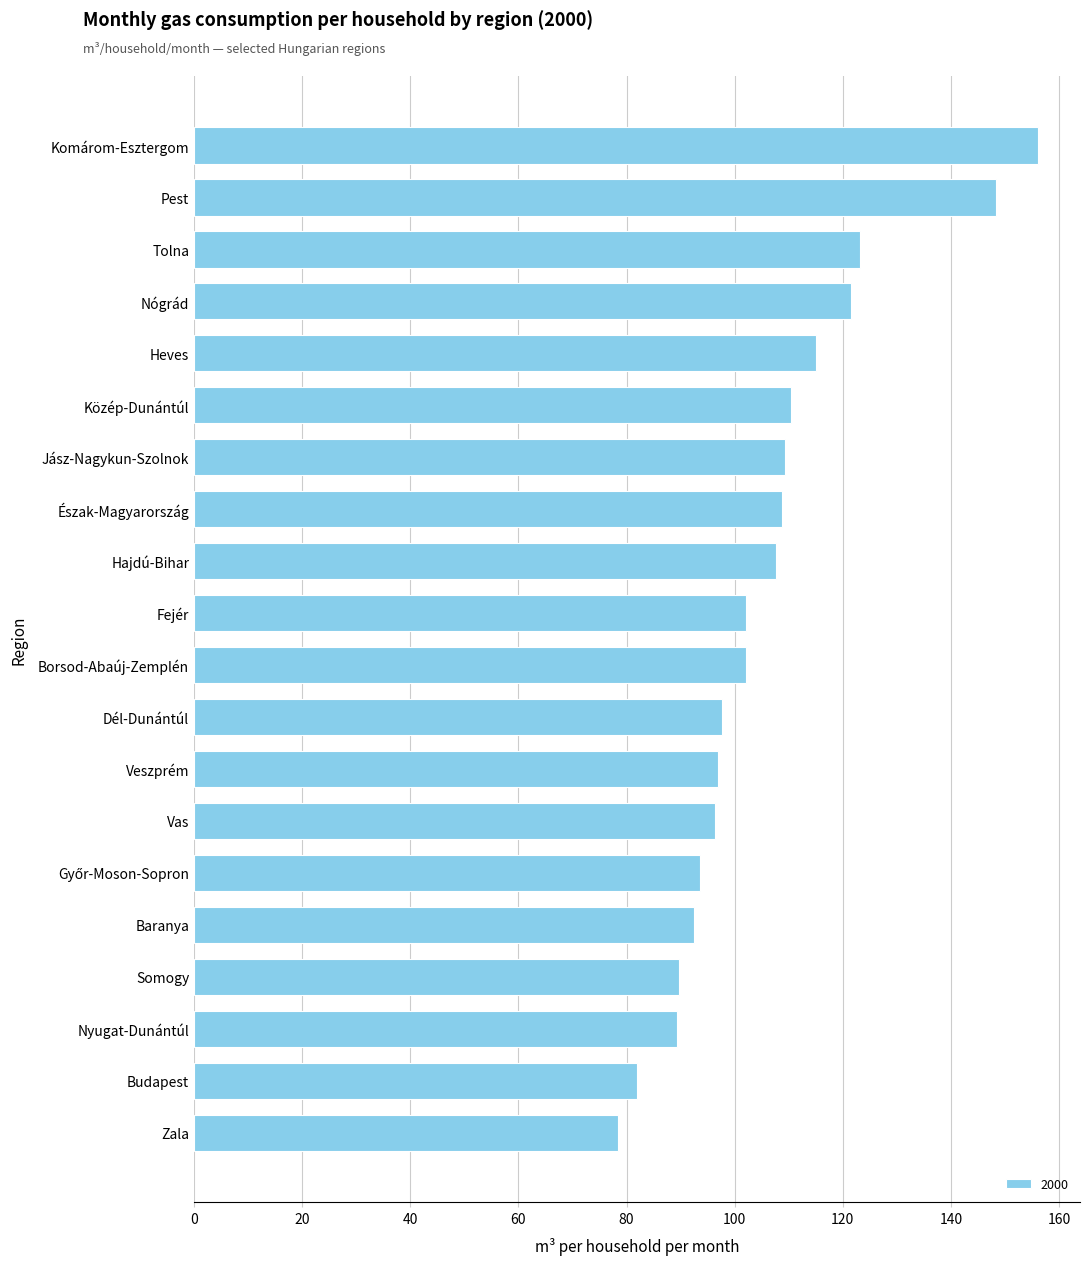

What is the maximum value shown in the chart?

156.1